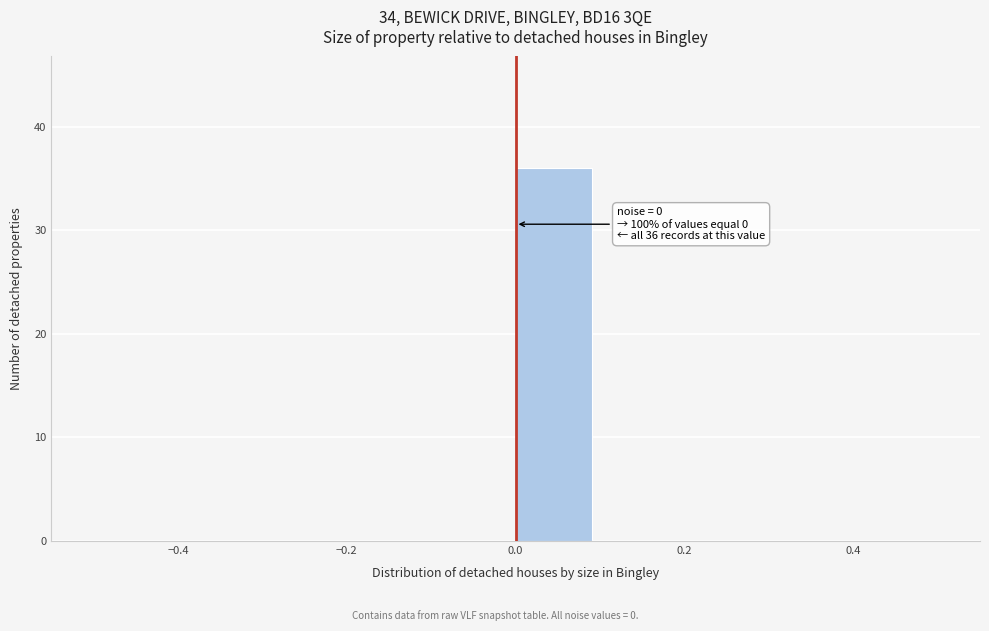

Over which range of the x-axis is the bar tallest?

0.0 to 0.1